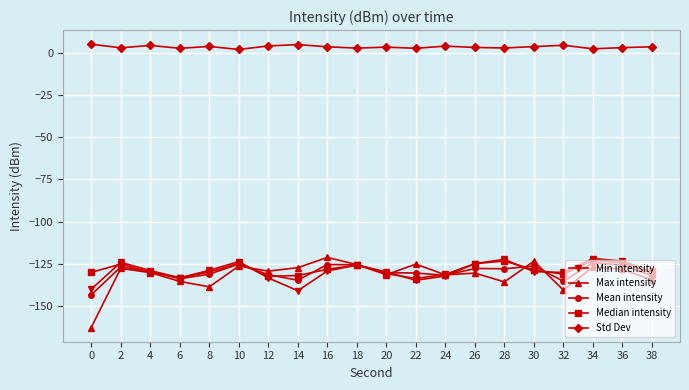

At 14, list the series in order from largest to smallest.

Std Dev, Max intensity, Median intensity, Mean intensity, Min intensity